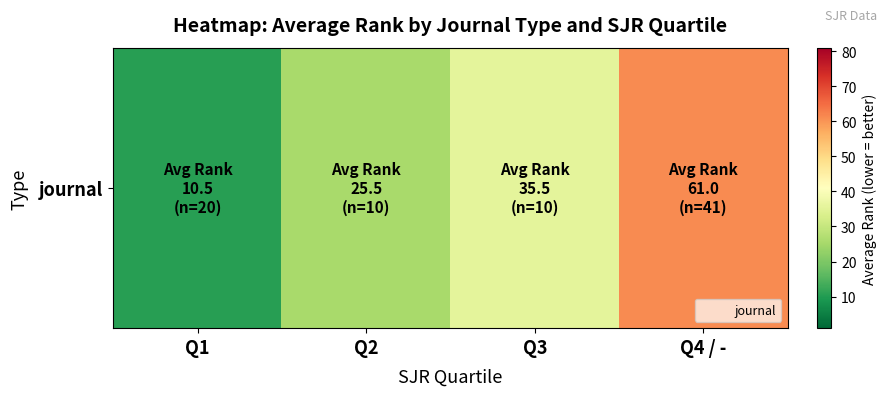

Rank the categories by value from highest to lowest.

Q4 / -, Q3, Q2, Q1